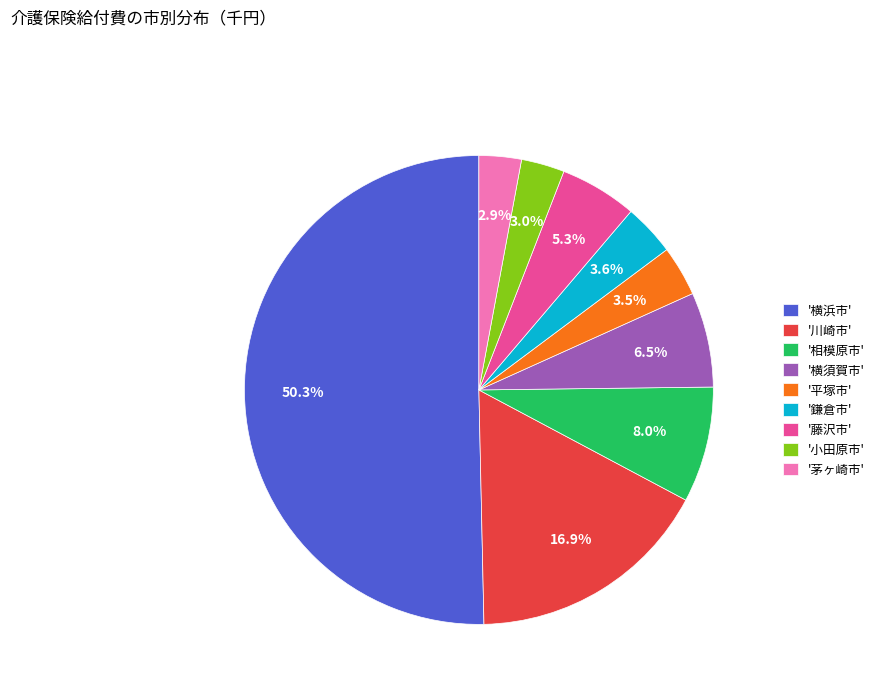

What is the largest slice in the pie chart?

'横浜市'